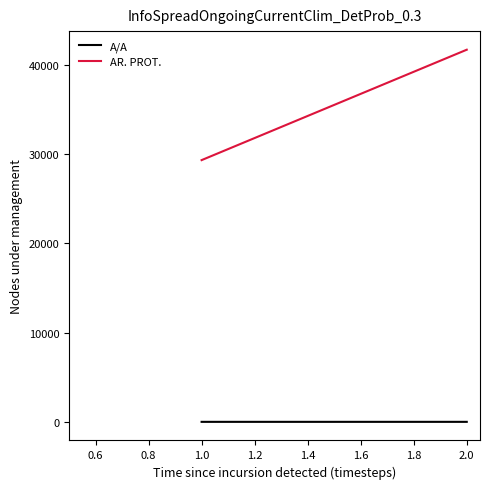

How many categories are shown in the chart?

2